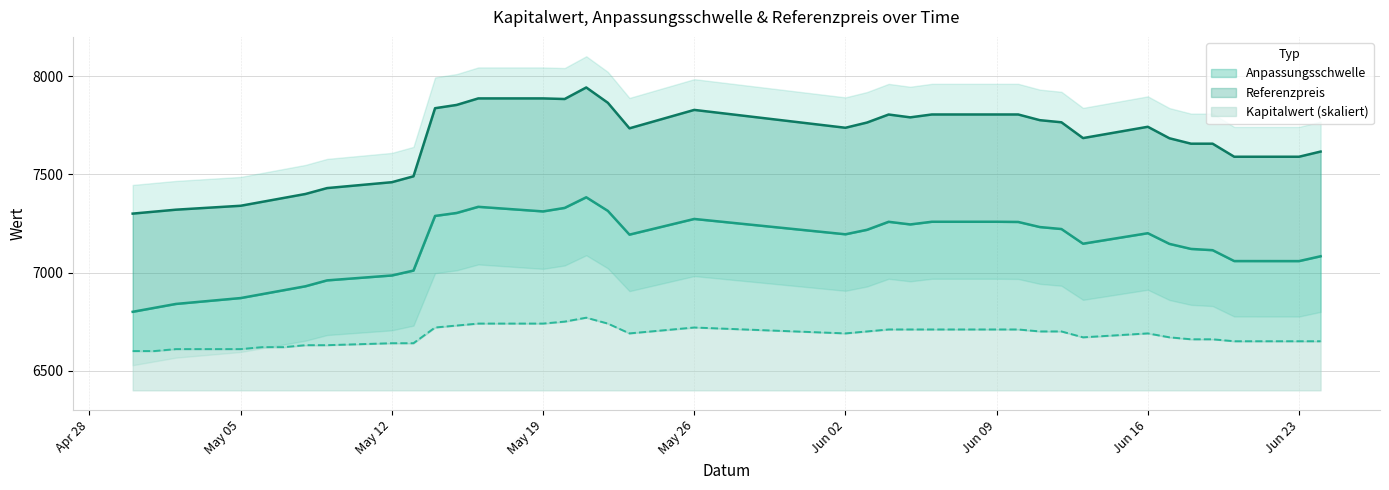

How many values in the Referenzpreis series are below 7737?

18